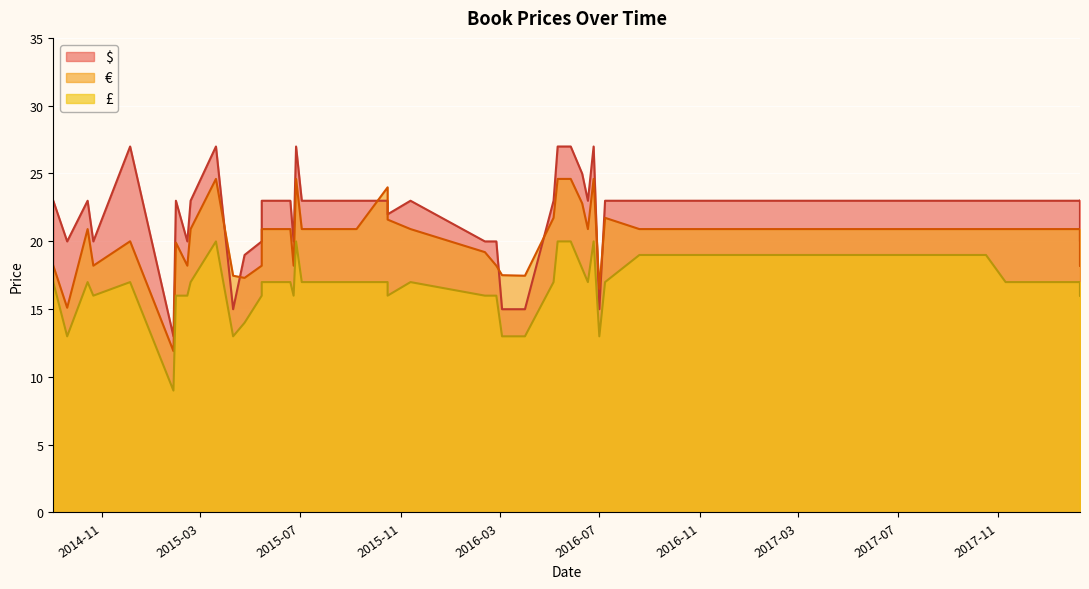

What is the label of the 27th point from the right?

2016-05-06